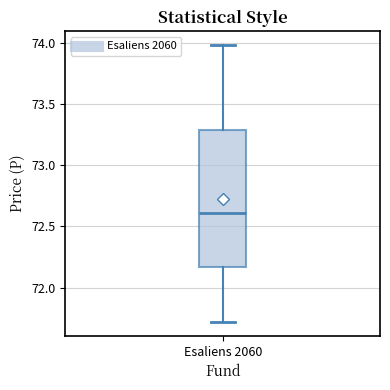

Transcribe this box plot: give where the median line is, the range the box spans, and where the two whiskers end, as read against the y-axis. The values are not printed on the chart, so give them approximately, as read against the axis.

median 72.60, box 72.15 to 73.30, whiskers 71.70 to 74.00